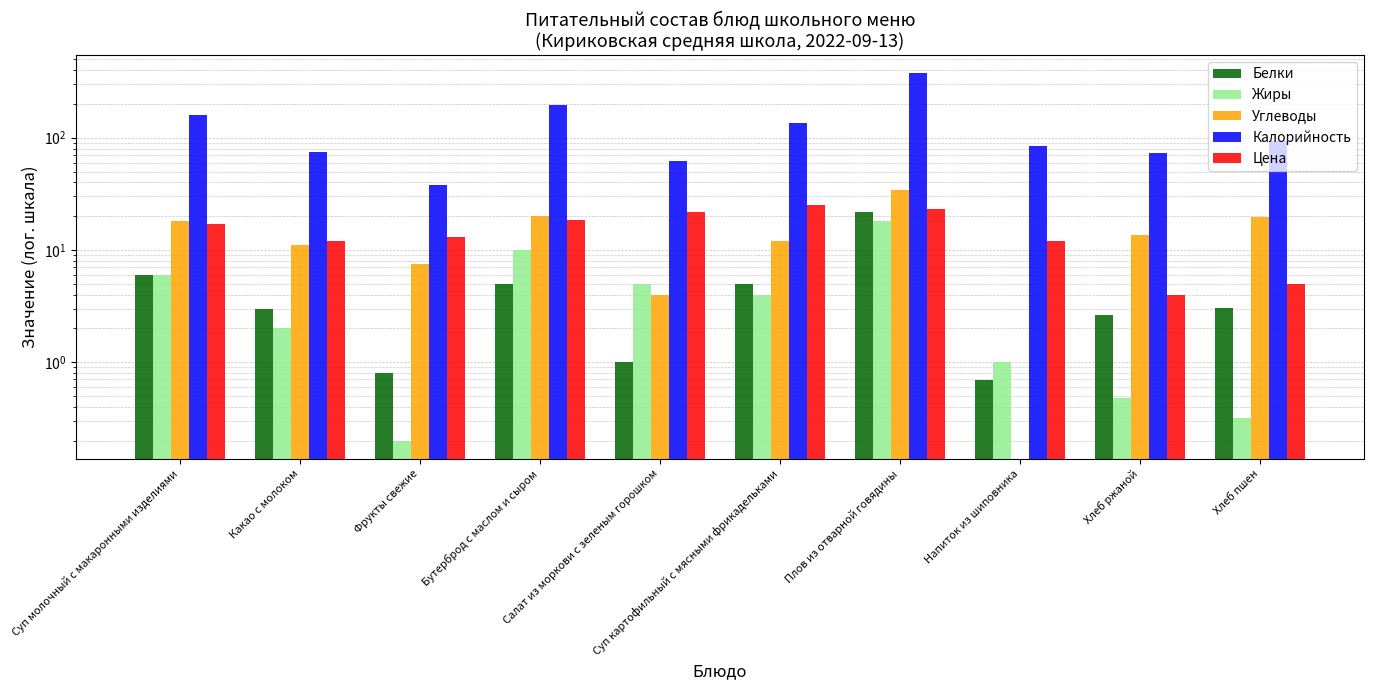

At which category is the sum across all series the highest?

Плов из отварной говядины